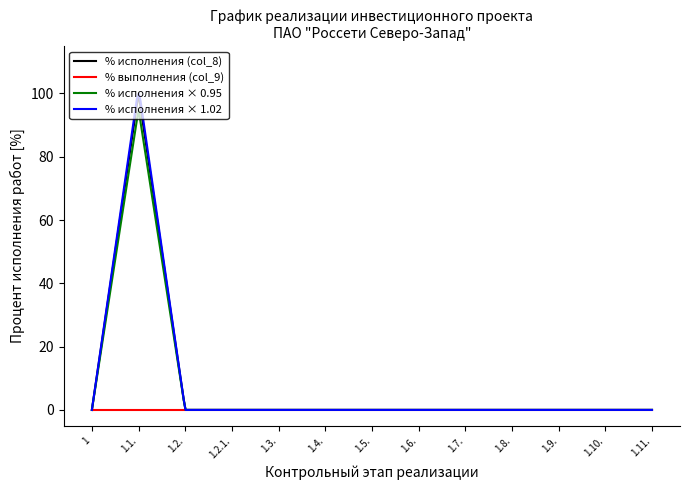

Which series has the widest spread of values?

% исполнения × 1.02